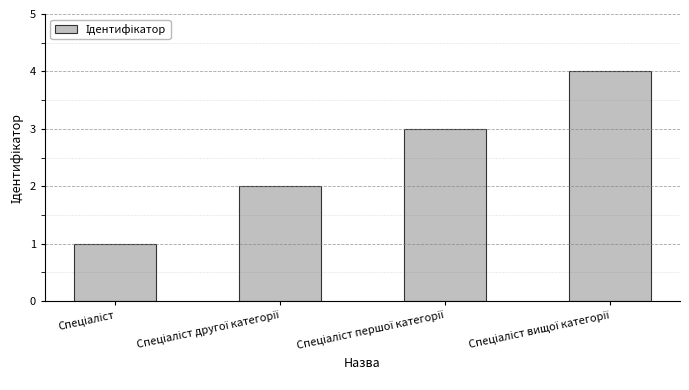

What is the sum of all values?

10